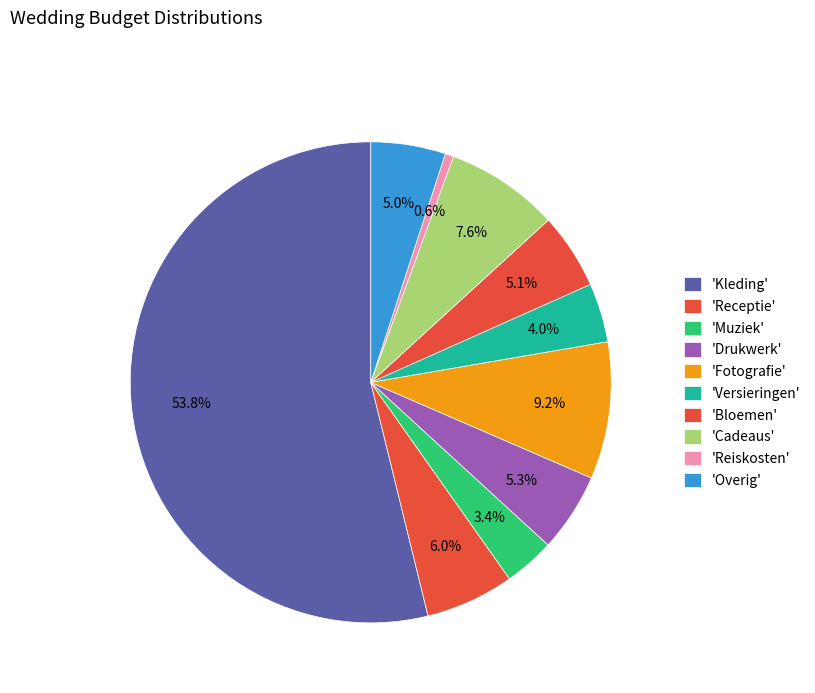

Rank the categories by value from highest to lowest.

Kleding, Fotografie, Cadeaus, Receptie, Drukwerk, Bloemen, Overig, Versieringen, Muziek, Reiskosten